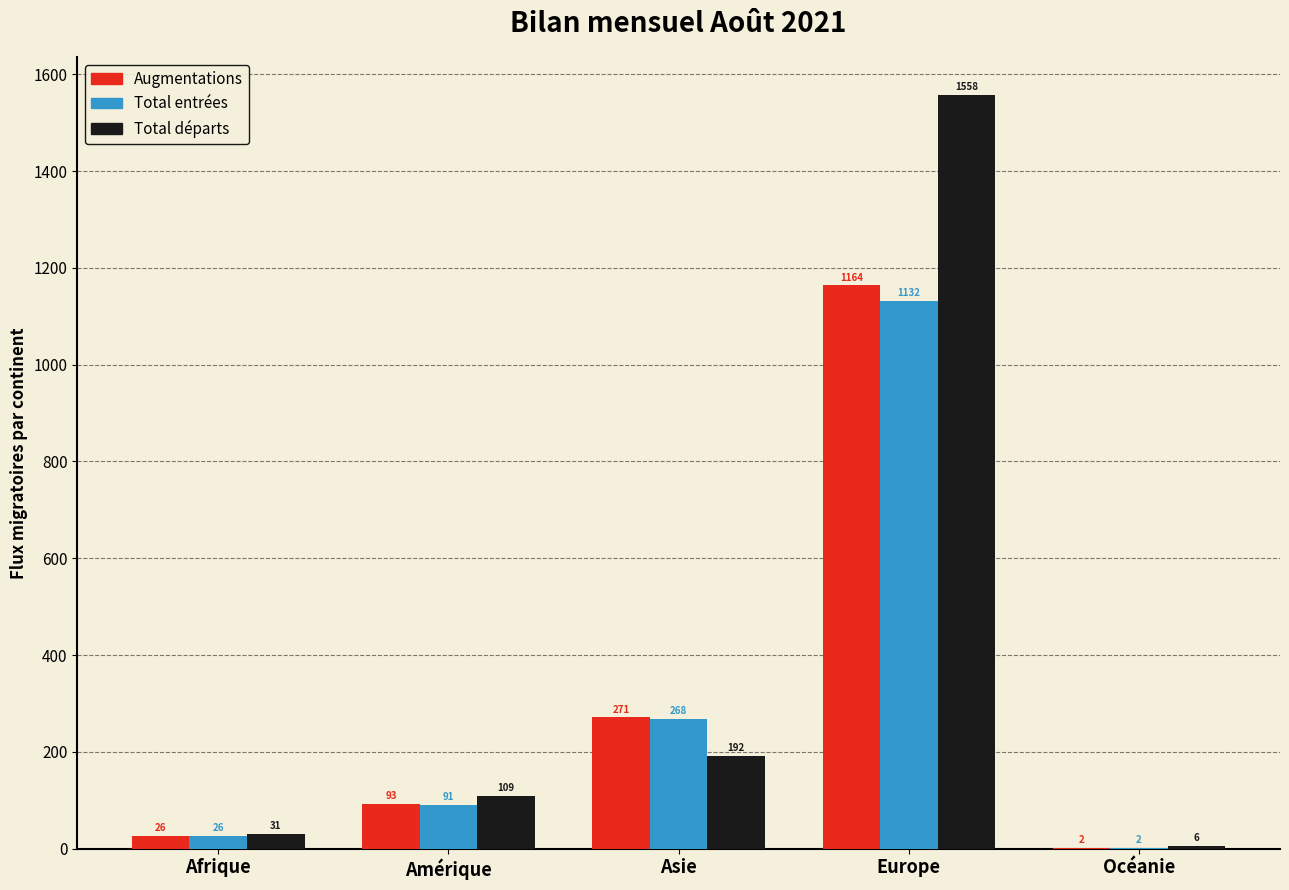

True or false: Total départs has a value of 1558 at Europe.

True